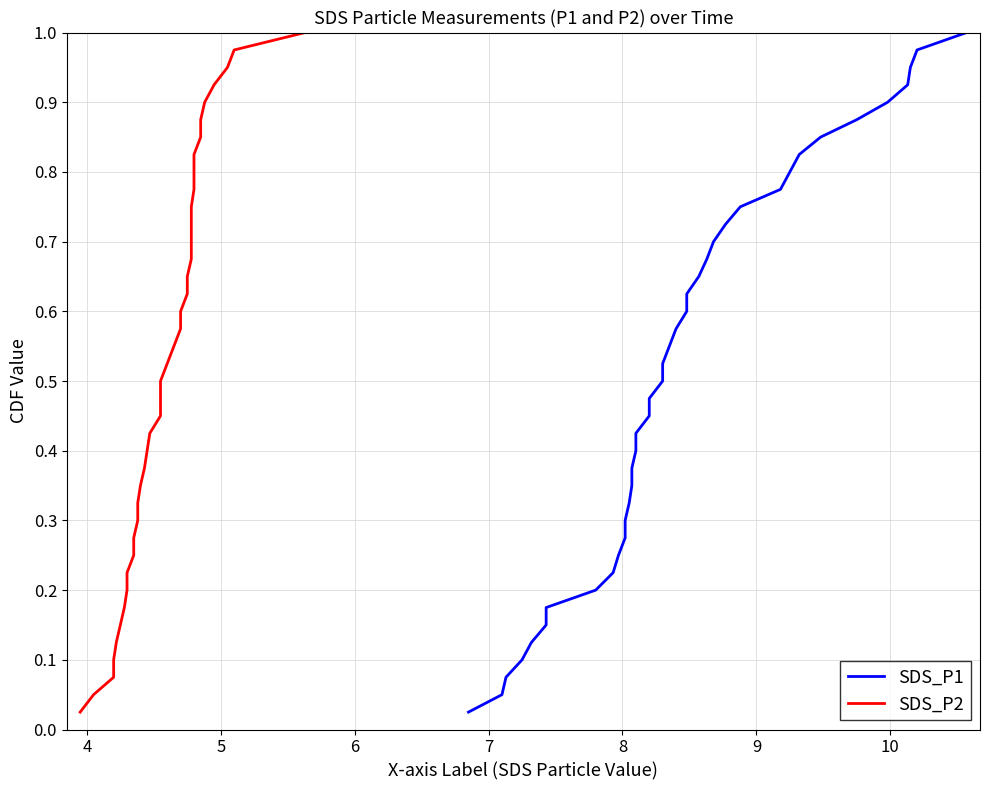

What is the sum of all SDS_P1 values?

20.5